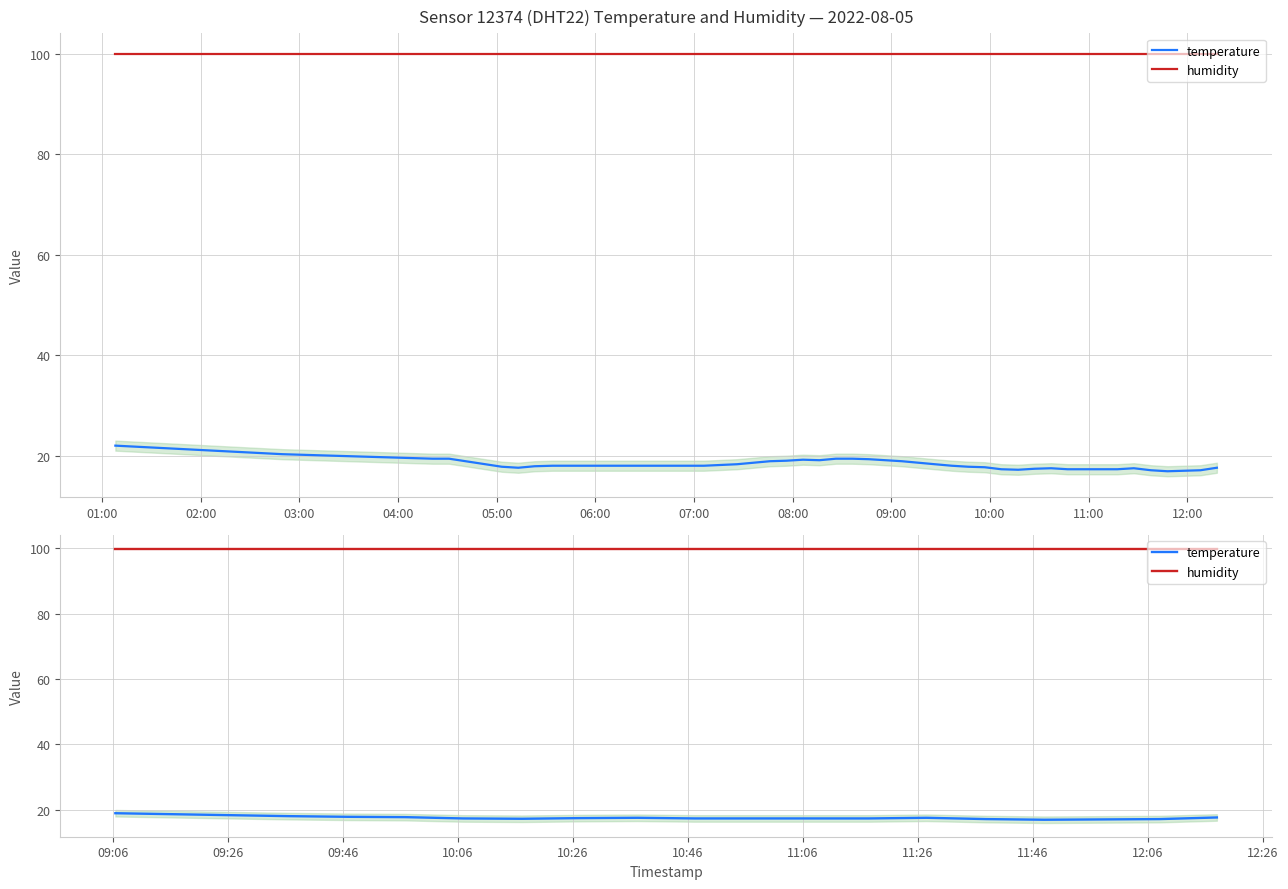

Count the number of categories in the chart.

20